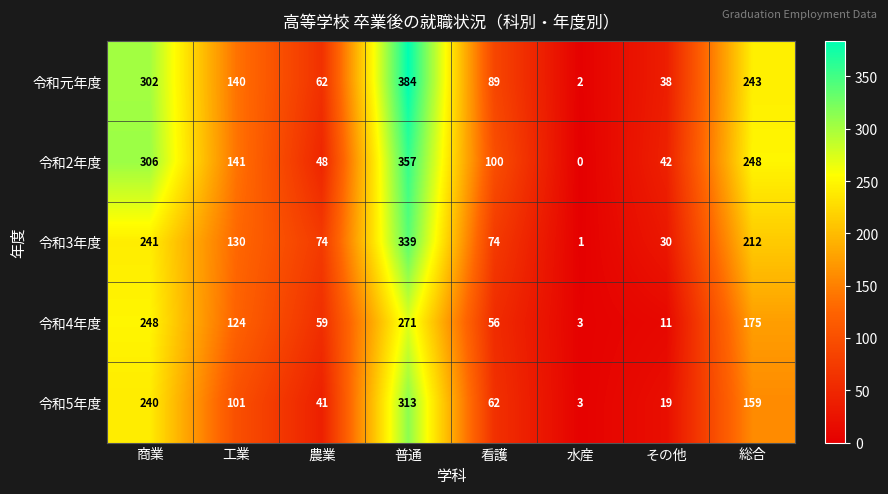

Is it true that 令和2年度 equals 62 at 看護?

False